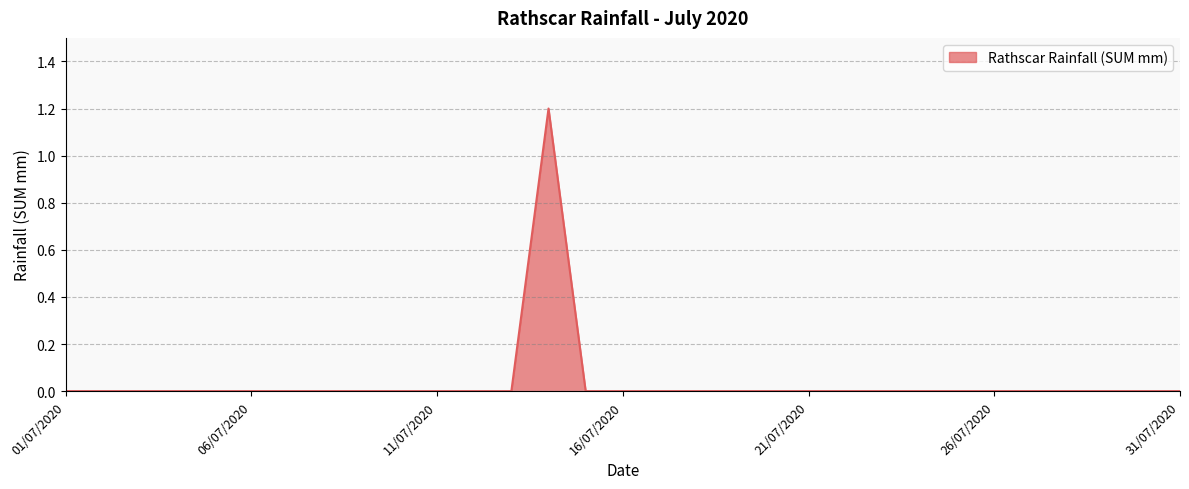

What is the maximum value shown in the chart?

1.2